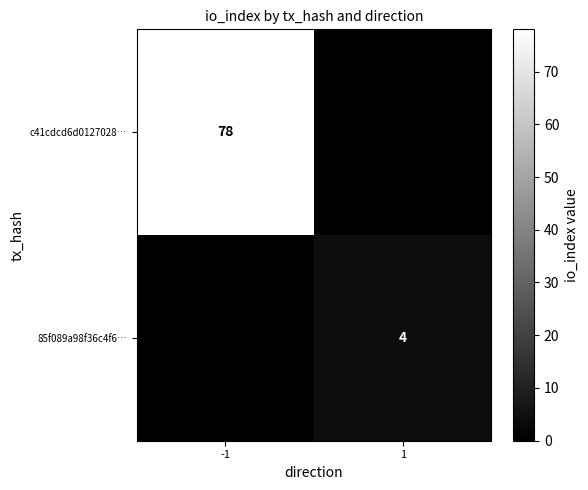

At -1, list the series in order from largest to smallest.

c41cdcd6d0127028…, 85f089a98f36c4f6…